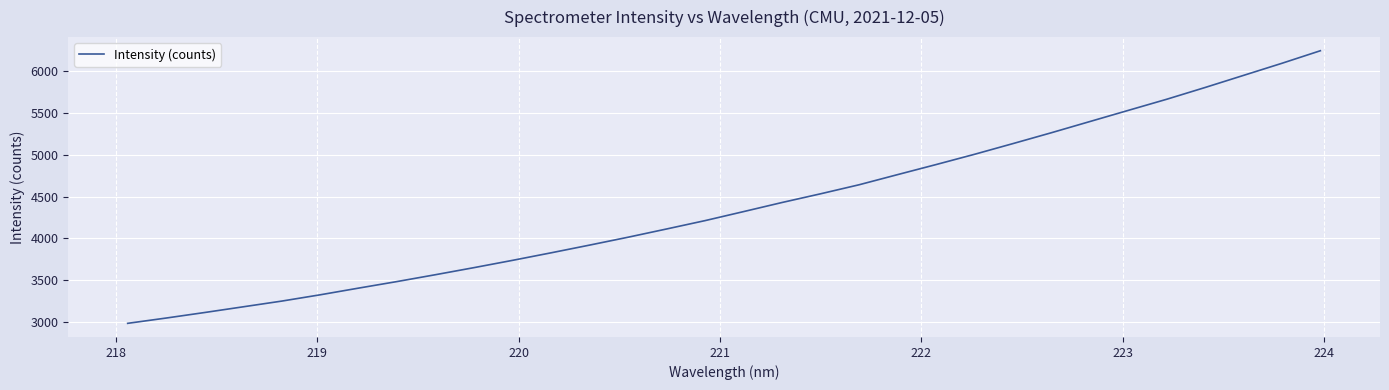

Does the chart have visible grid lines?

Yes